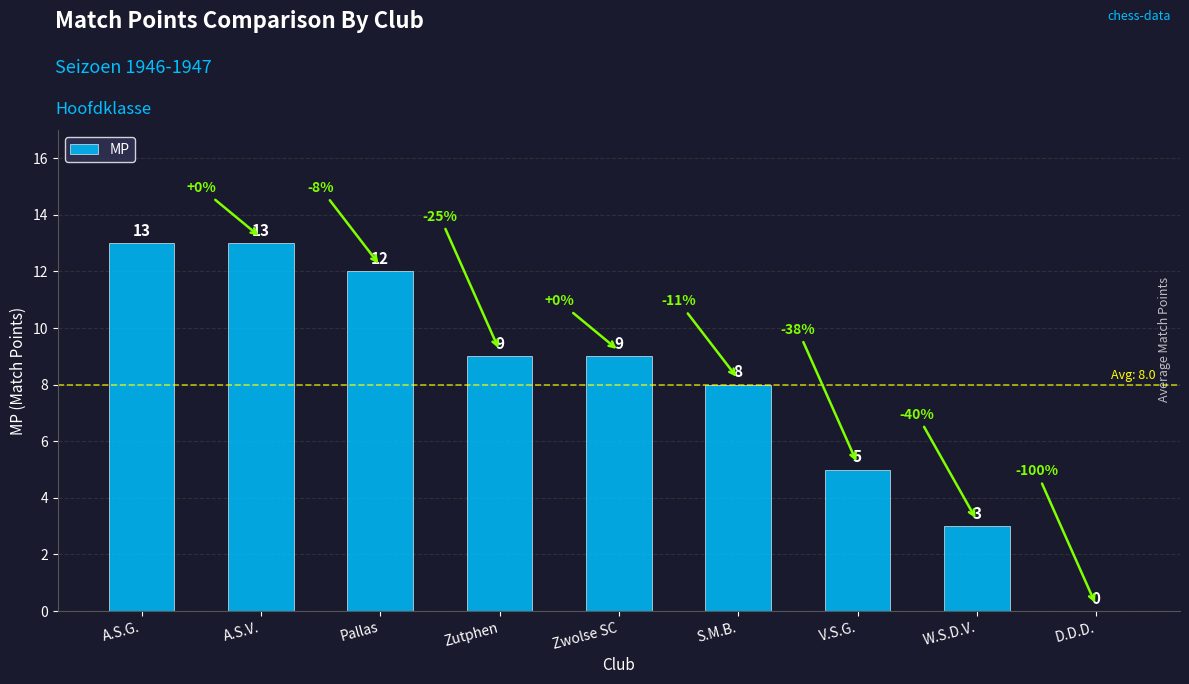

Where does the data first go above 9?

A.S.G.